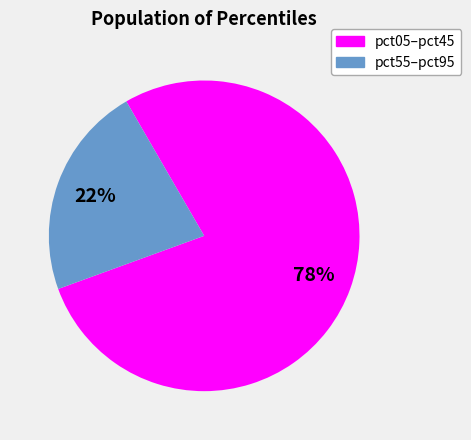

How many segments does this pie chart have?

2